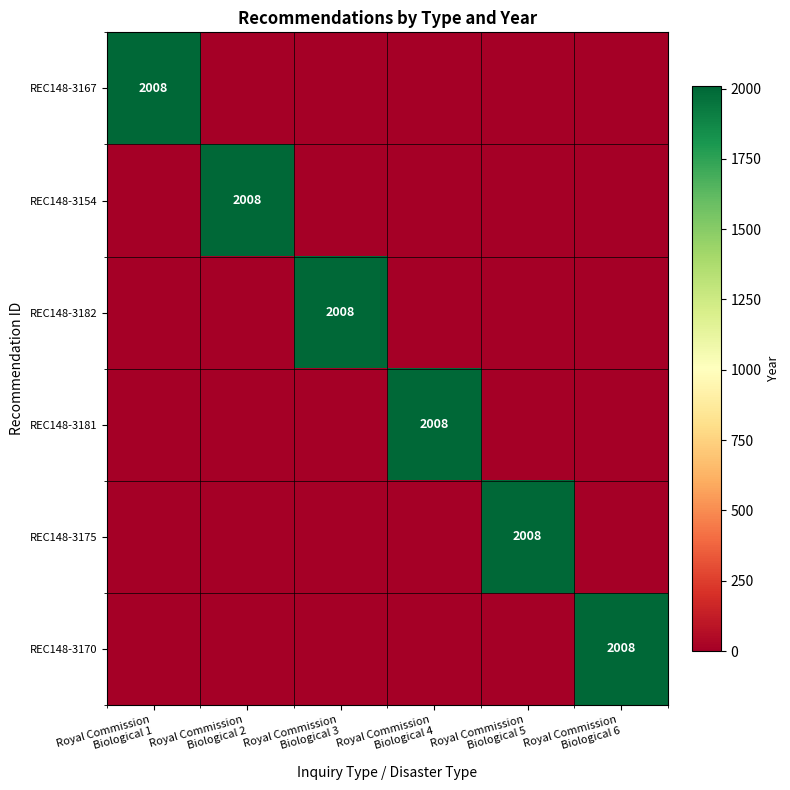

Between Royal Commission
Biological 6 and Royal Commission
Biological 2, which is larger?

Royal Commission
Biological 6